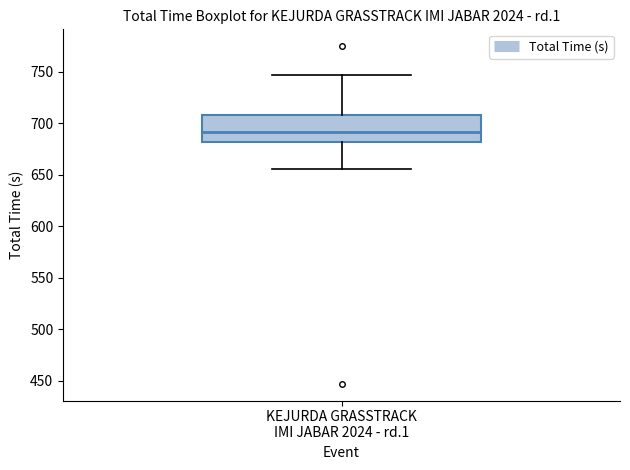

Transcribe this box plot: give where the median line is, the range the box spans, and where the two whiskers end, as read against the y-axis. The values are not printed on the chart, so give them approximately, as read against the axis.

median 690, box 680 to 710, whiskers 655 to 745